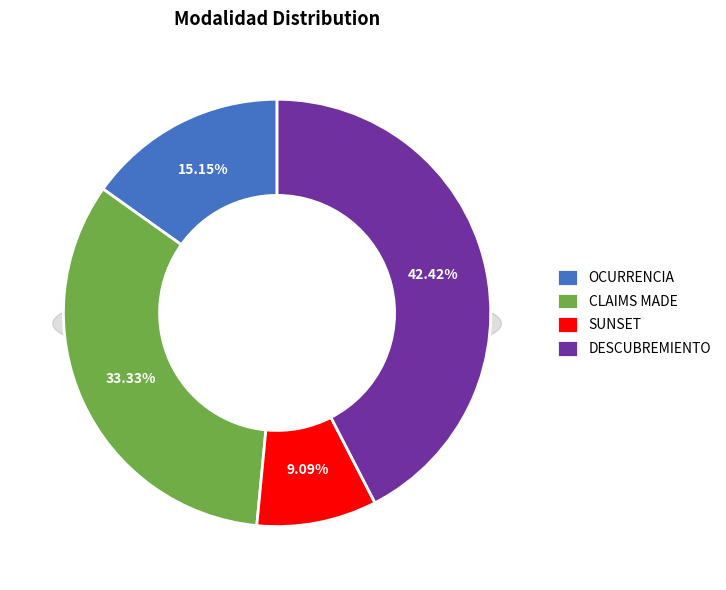

Is there any slice that represents more than half of the pie?

No